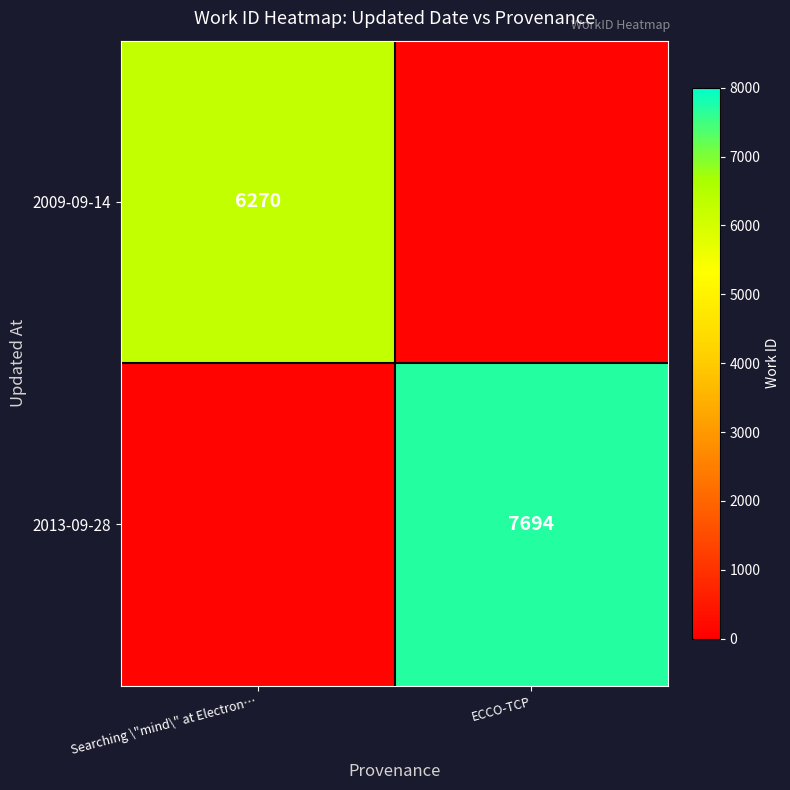

The 2009-09-14 series shows 6270 at Searching \"mind\" at Electron…. True or false?

True